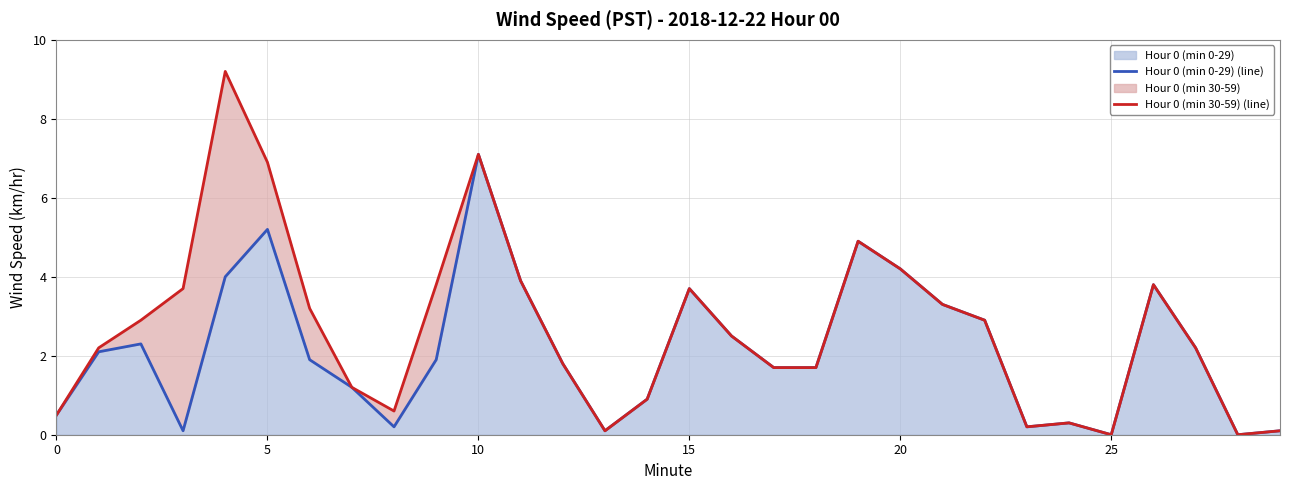

What is the total value across all series at 9?

5.7